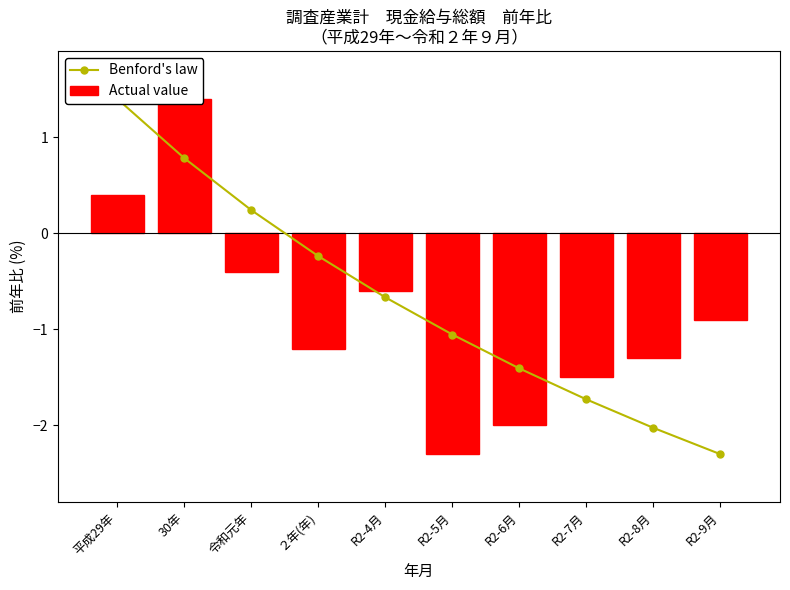

What is the label of the 5th bar from the right?

R2-5月